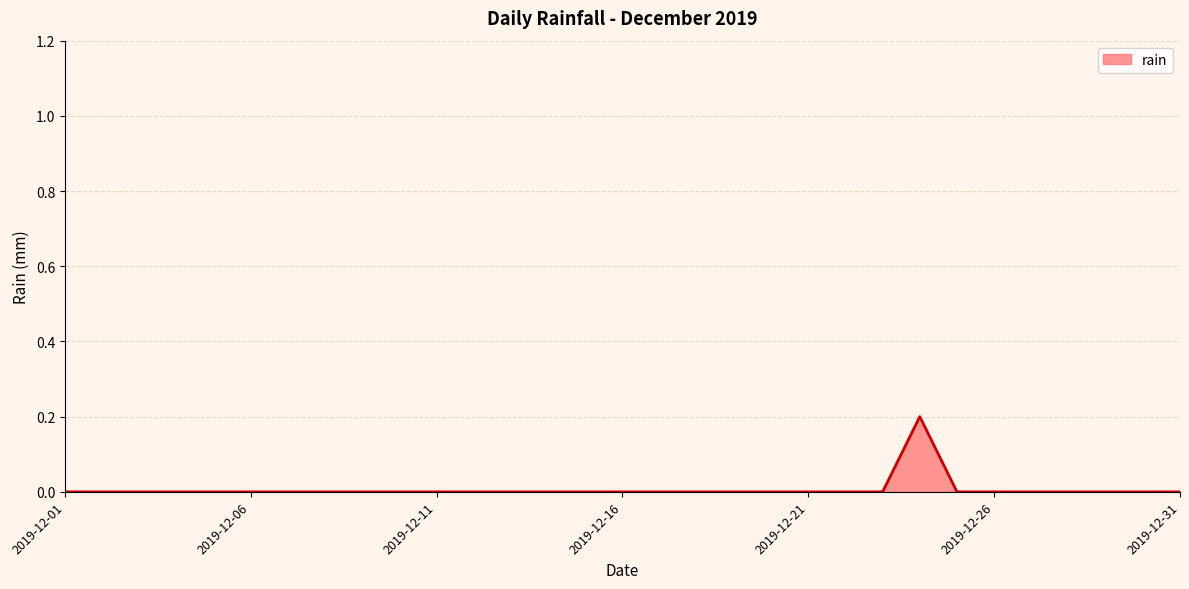

List the labels in order of value, largest first.

2019-12-24, 2019-12-01, 2019-12-02, 2019-12-03, 2019-12-04, 2019-12-05, 2019-12-06, 2019-12-07, 2019-12-08, 2019-12-09, 2019-12-10, 2019-12-11, 2019-12-12, 2019-12-13, 2019-12-14, 2019-12-15, 2019-12-16, 2019-12-17, 2019-12-18, 2019-12-19, 2019-12-20, 2019-12-21, 2019-12-22, 2019-12-23, 2019-12-25, 2019-12-26, 2019-12-27, 2019-12-28, 2019-12-29, 2019-12-30, 2019-12-31